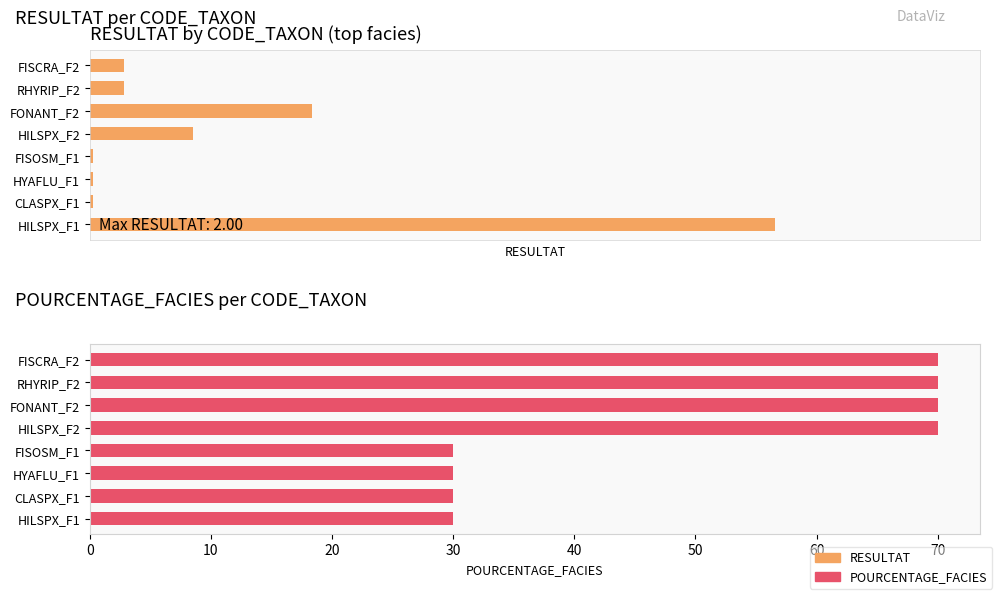

Is it true that POURCENTAGE_FACIES equals 19.2 at HYAFLU_F1?

False